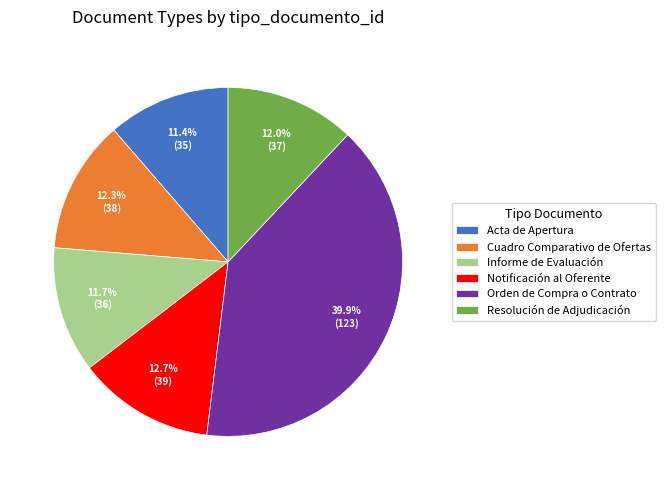

Which category has the biggest portion of the pie?

Orden de Compra o Contrato